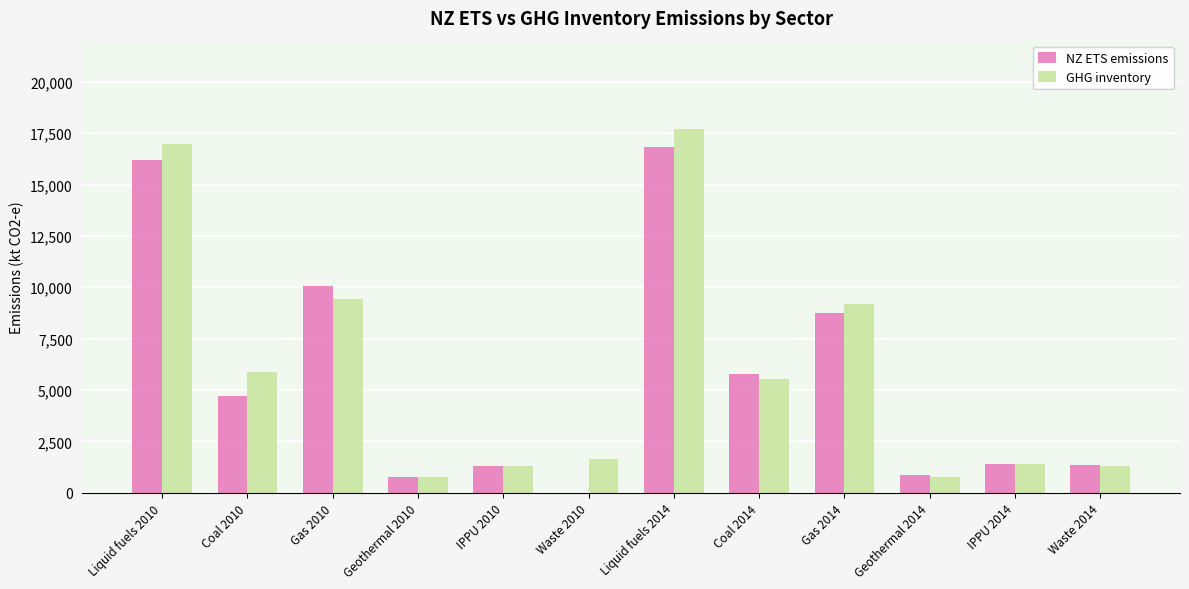

How many distinct data groups are displayed?

2